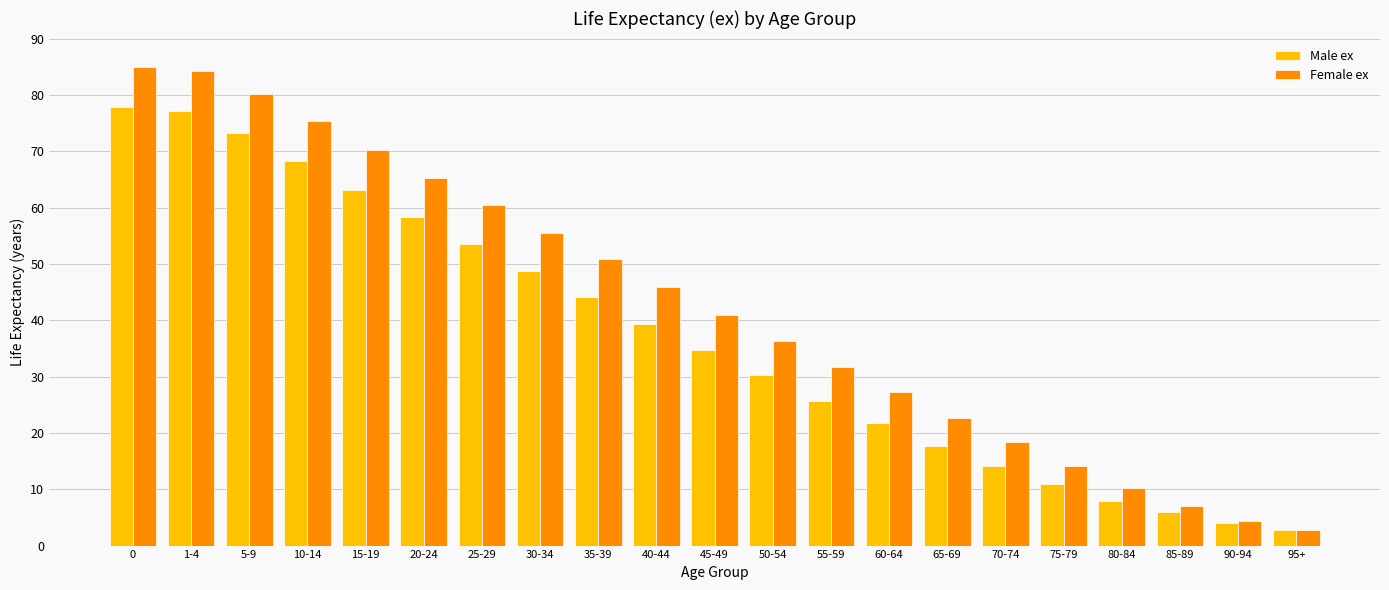

What is the sum of all Female ex values?

888.6